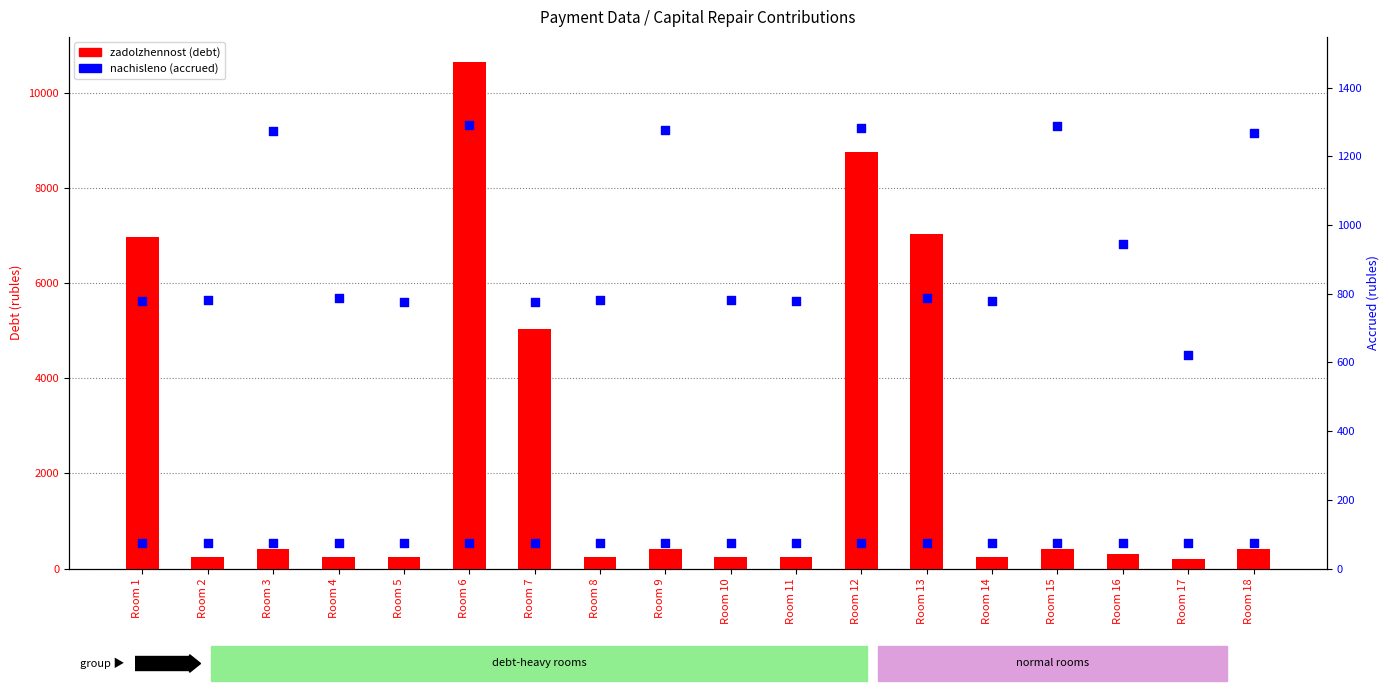

What is the total value across all series at Room 11?

324.1